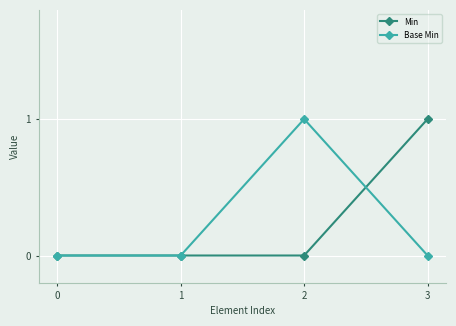

How many Min values are between 0 and 1?

4